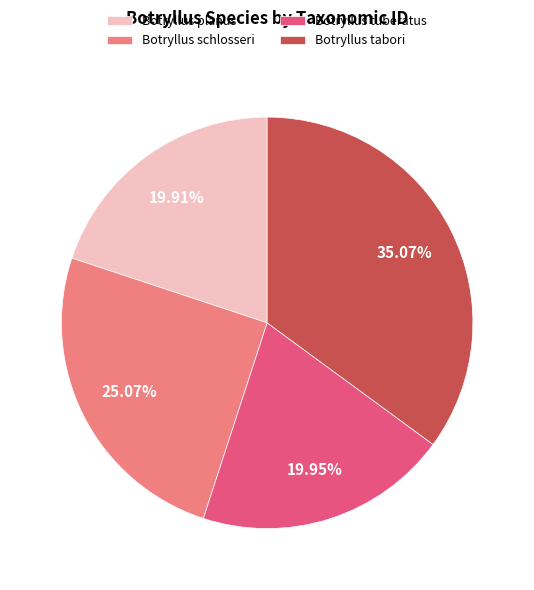

Approximately how many times larger is the value at Botryllus tabori compared to Botryllus planus?

1.8